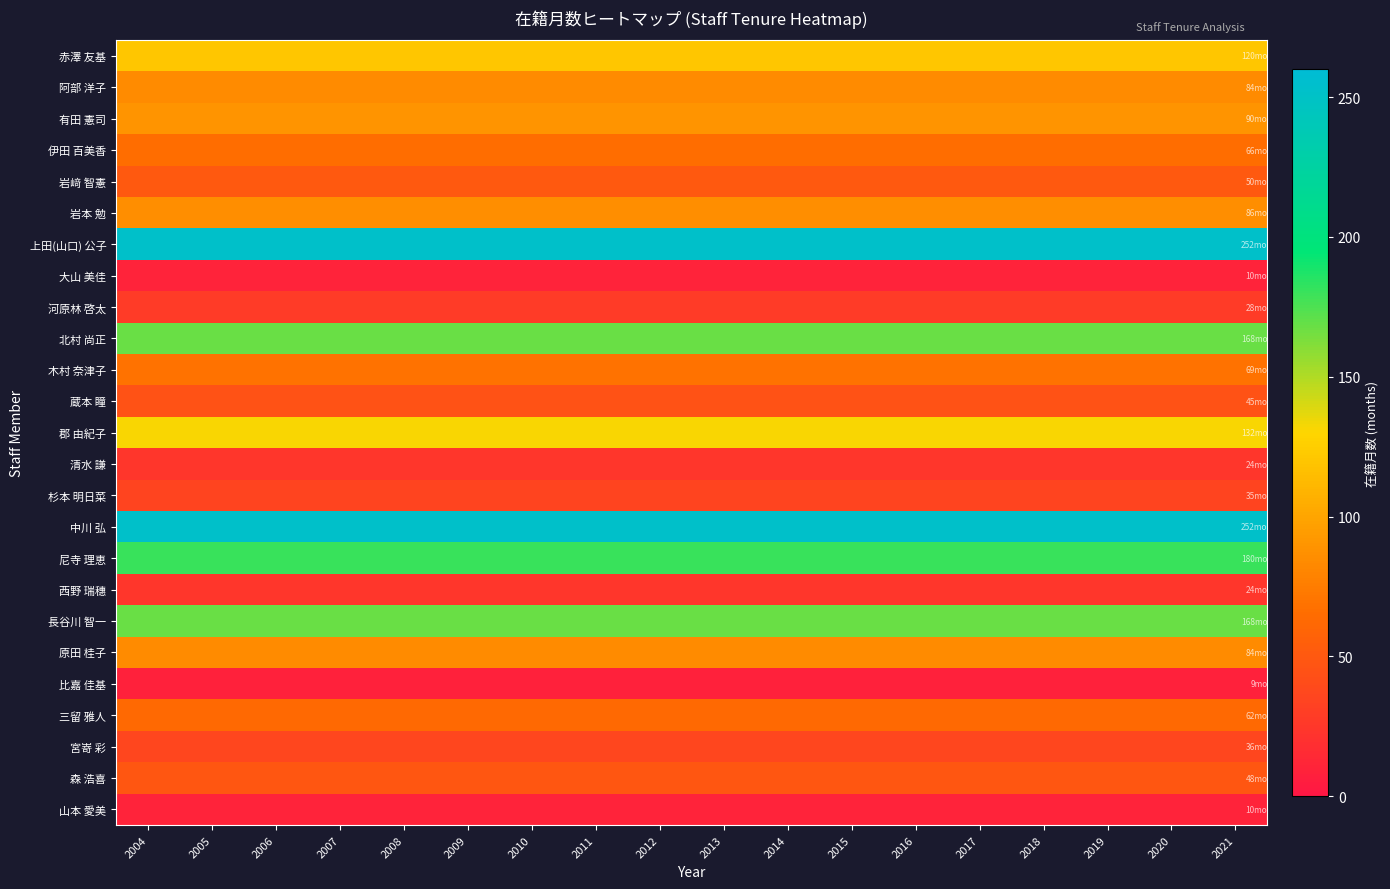

What is the total value across all series at 2013?

2132